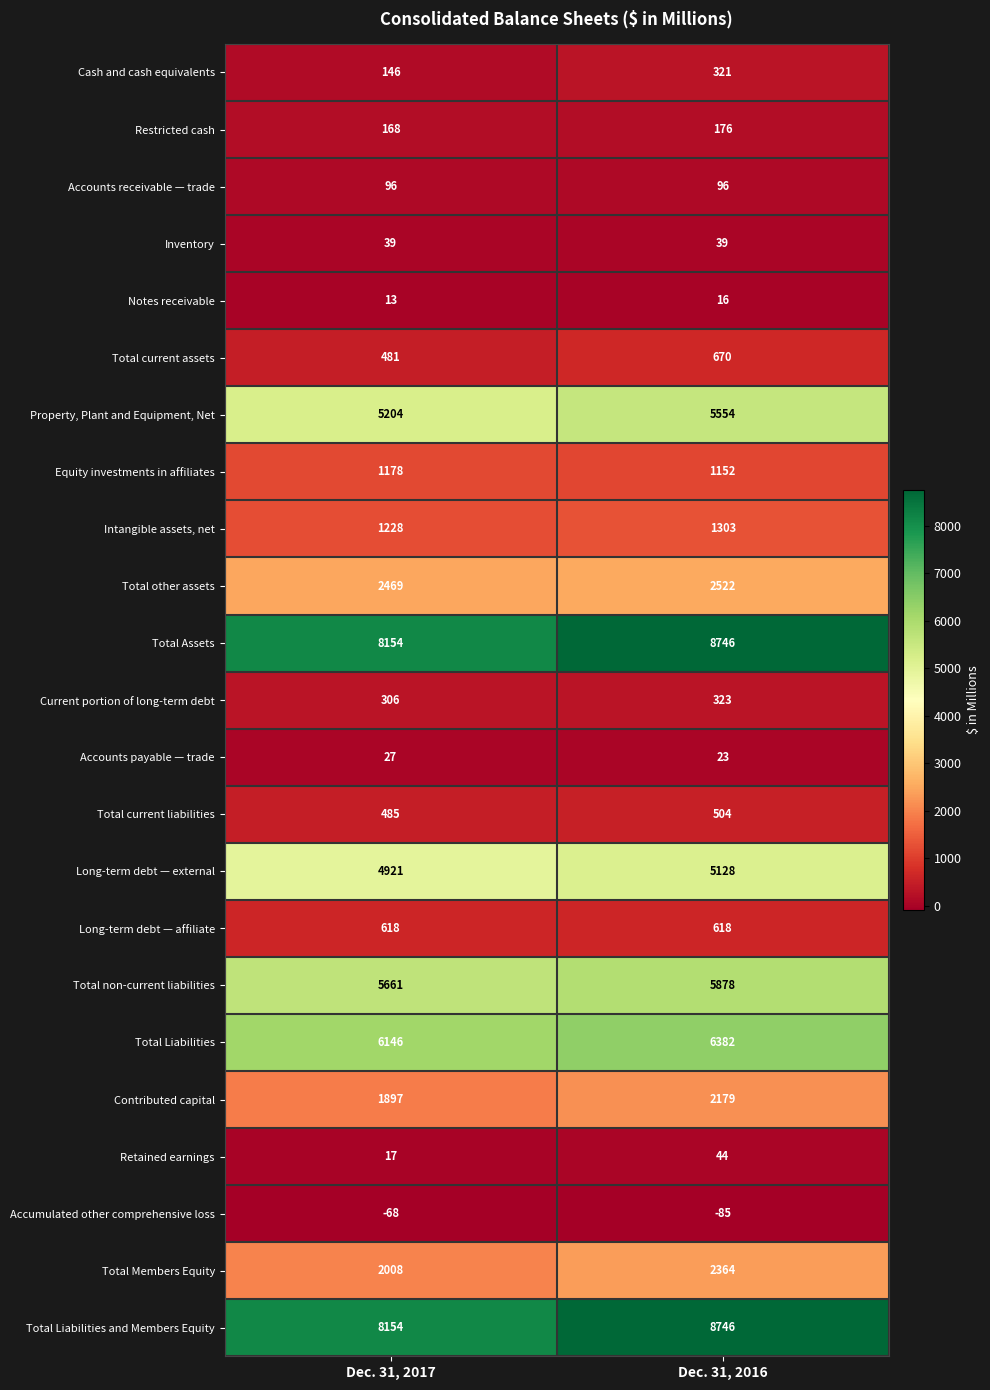

Which category has the lowest value in the Contributed capital series?

Dec. 31, 2017